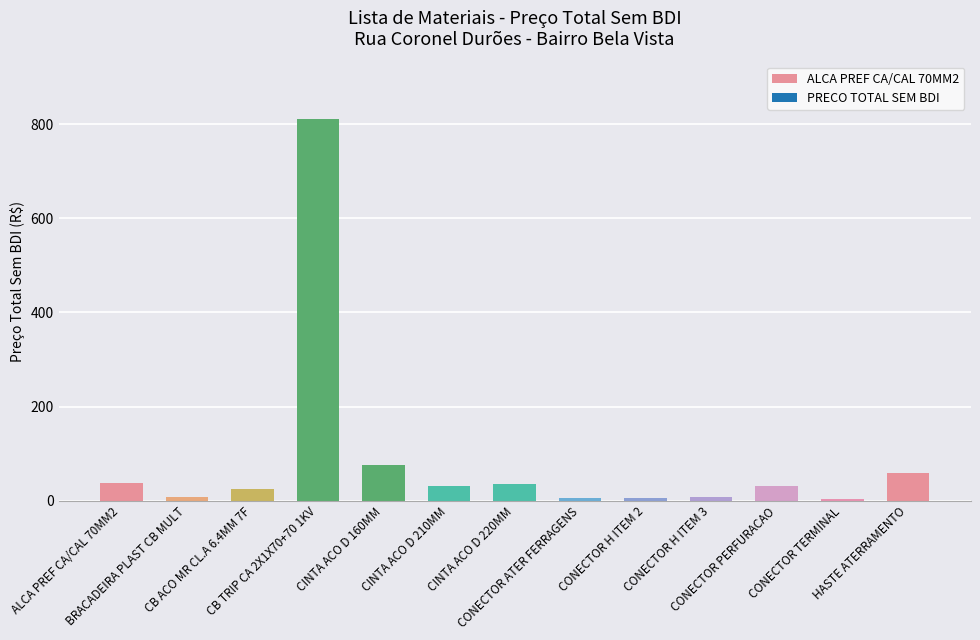

What is the sum of all values?

1132.9